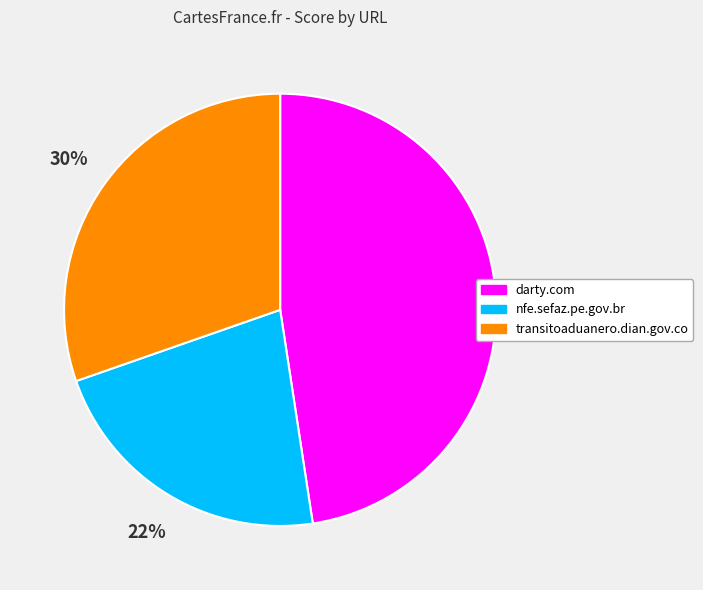

How many slices are in this pie chart?

3